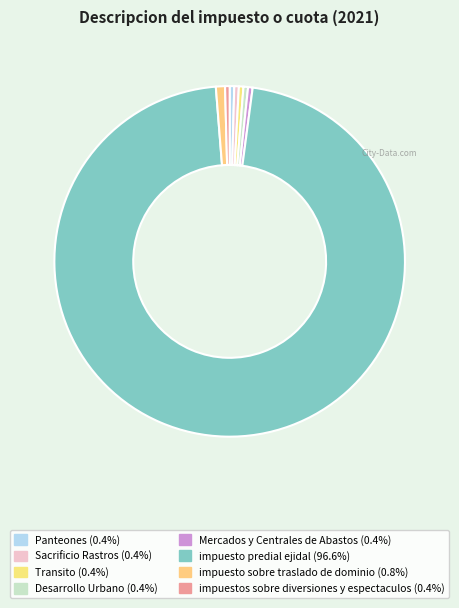

The Sacrificio Rastros slice represents 1% of the pie. True or false?

False